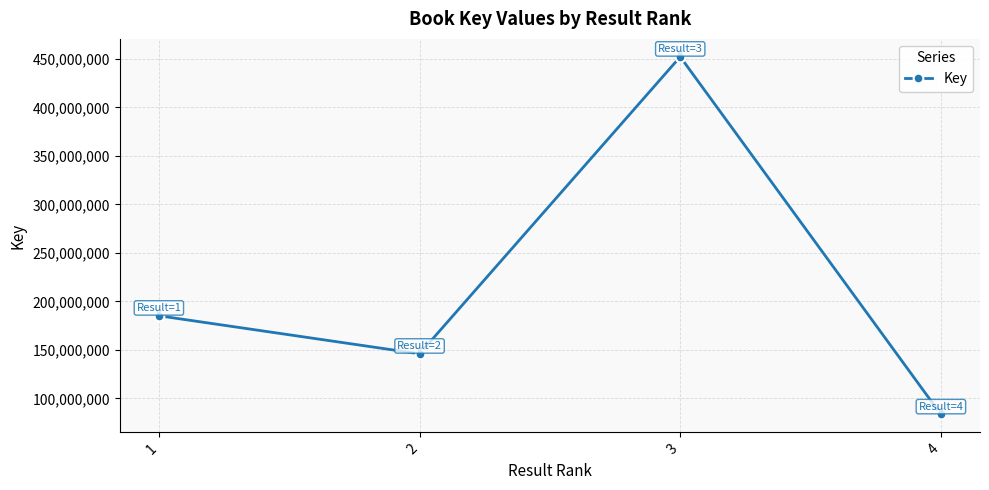

The chart shows a value of 124961690 at 3. True or false?

False